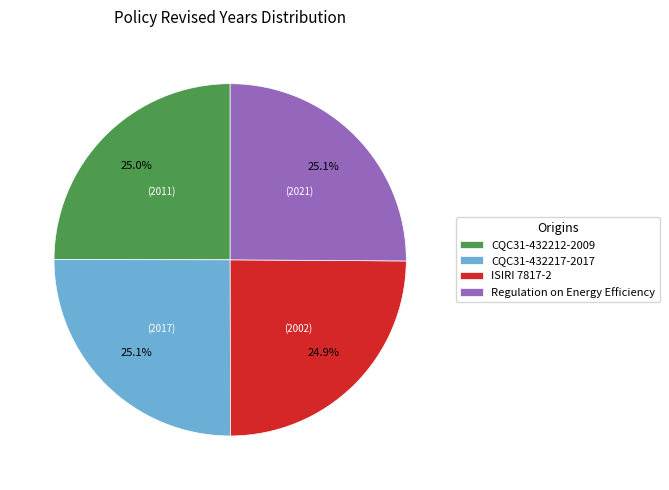

Is there any slice that represents more than half of the pie?

No